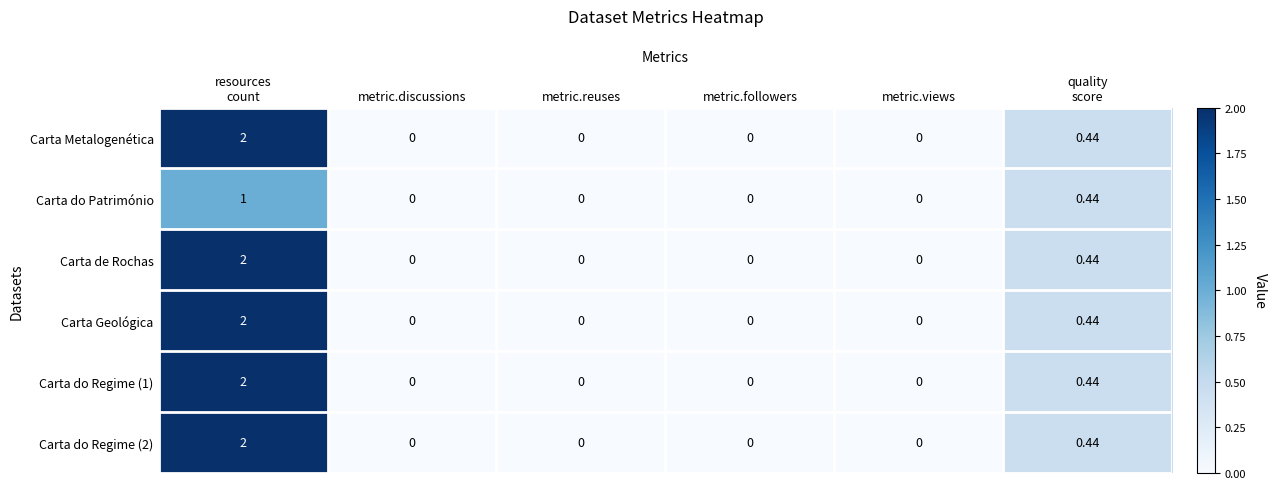

At how many categories does at least one series exceed 1?

1